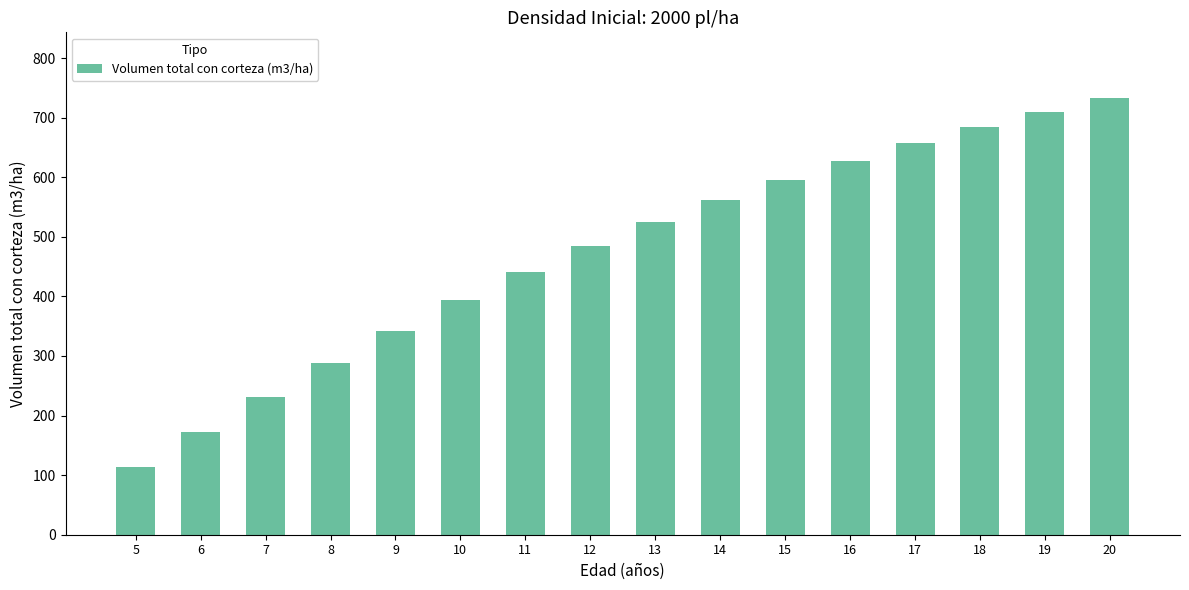

At which category does the chart reach its minimum across all series?

5